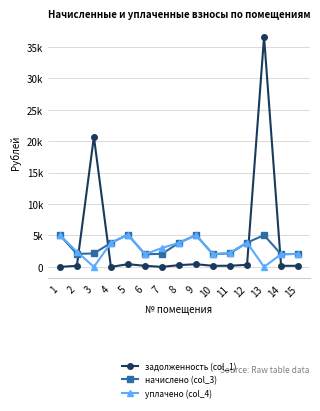

At 4, list the series in order from smallest to largest.

задолженность (col_1), начислено (col_3), уплачено (col_4)